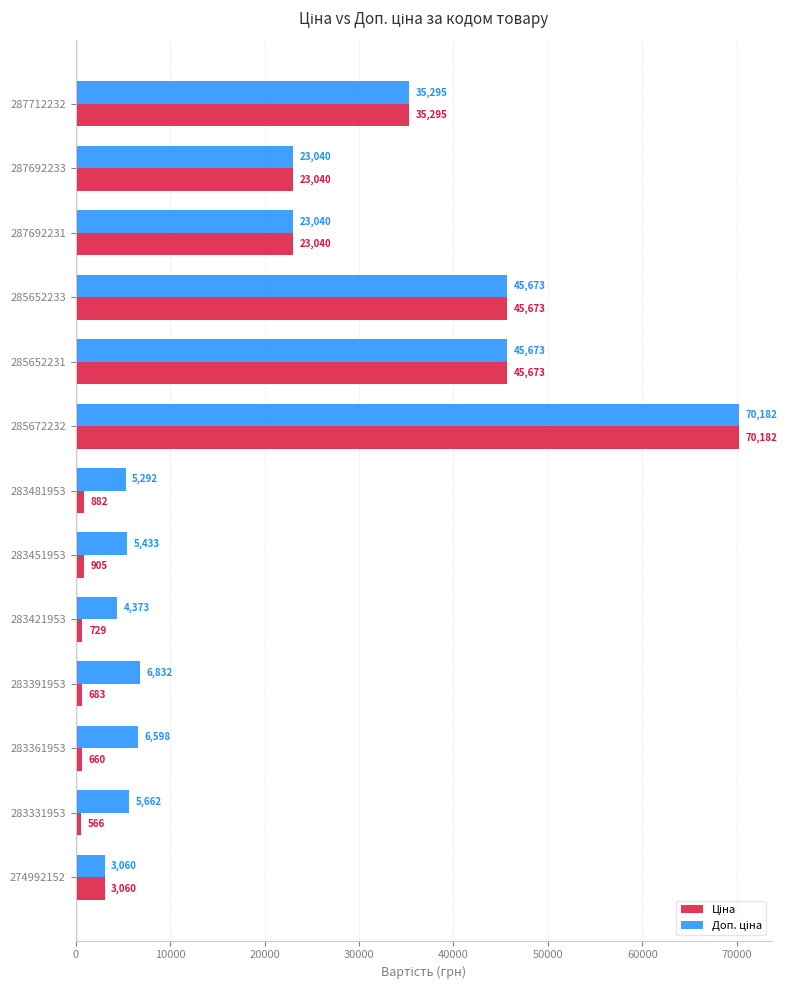

What is the maximum value shown in the chart?

70181.6